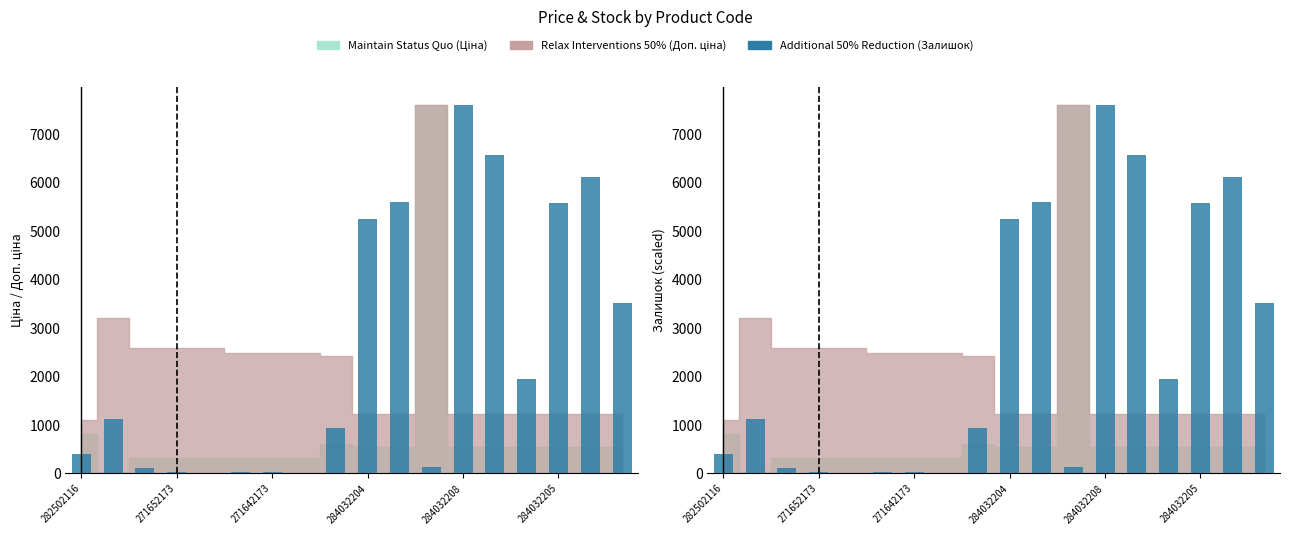

What is the average value?

2502.2